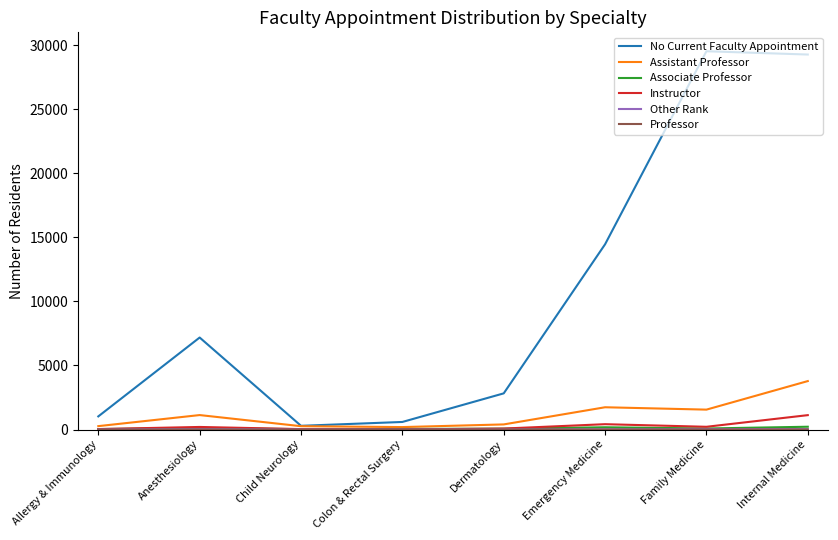

What is the total value across all series at Dermatology?

3365